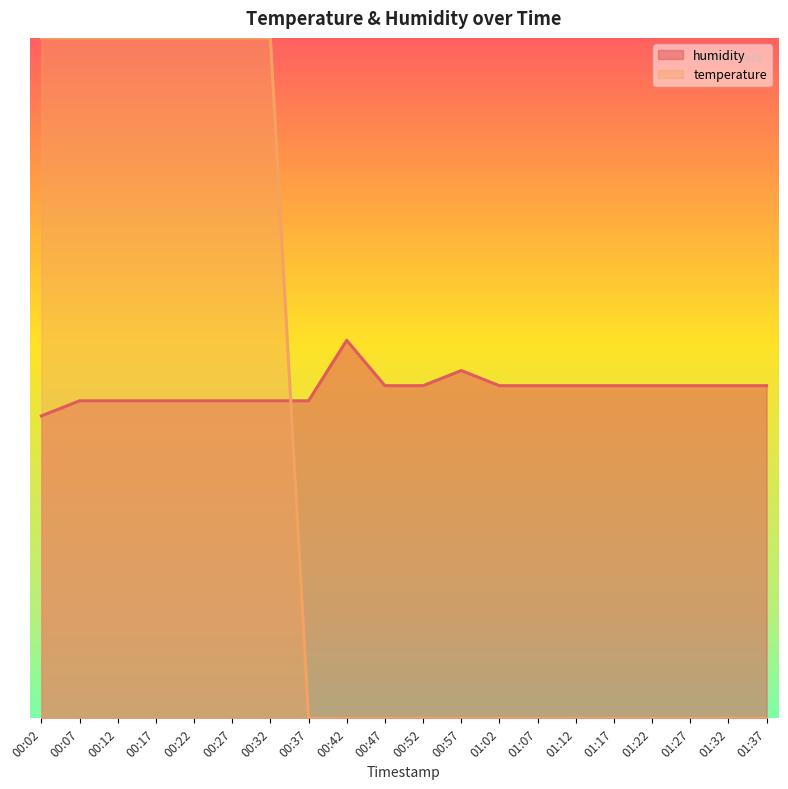

What is the sum of the temperature values at 01:32 and 00:02?

183.3